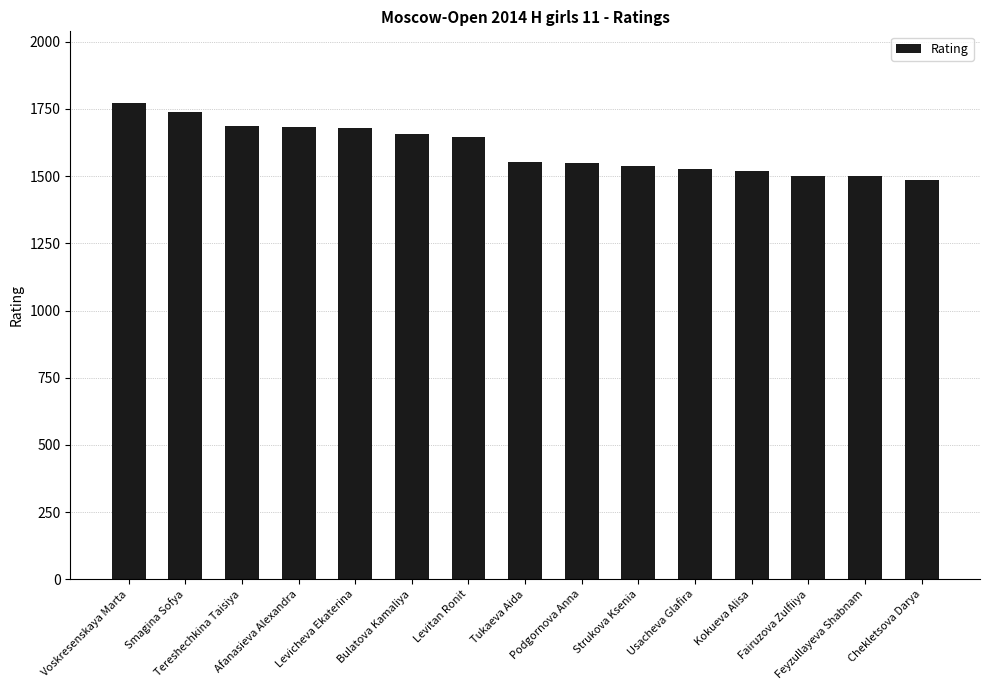

Which has a higher value, Bulatova Kamaliya or Usacheva Glafira?

Bulatova Kamaliya